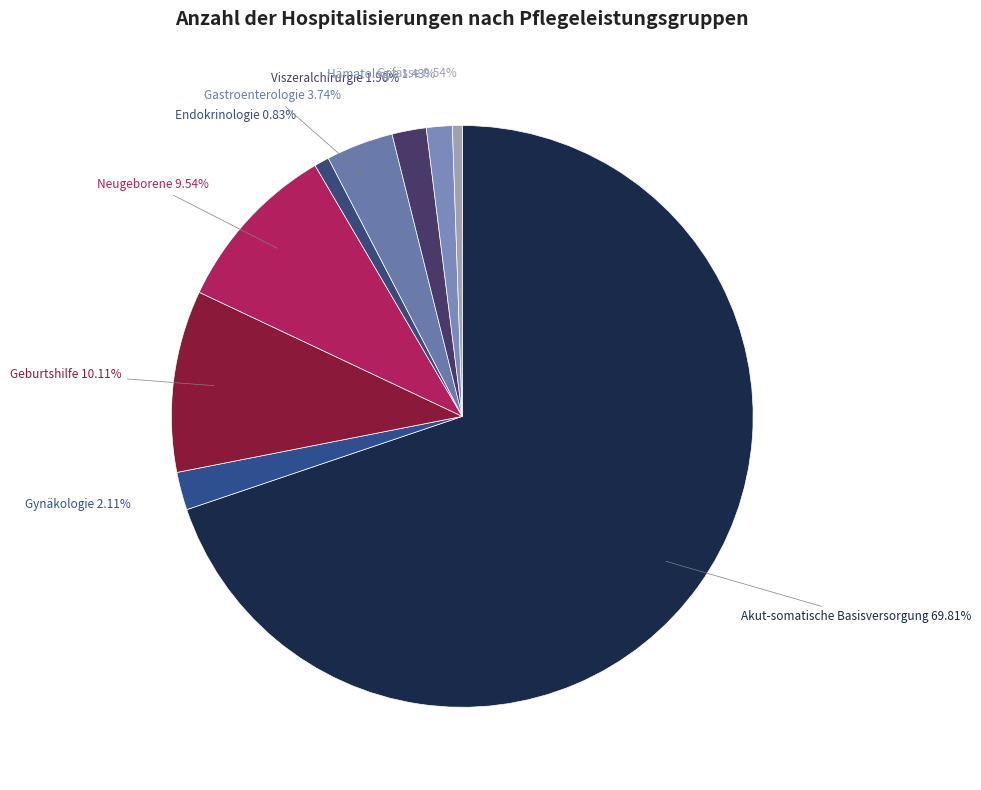

Which slice is the largest?

Akut-somatische Basisversorgung